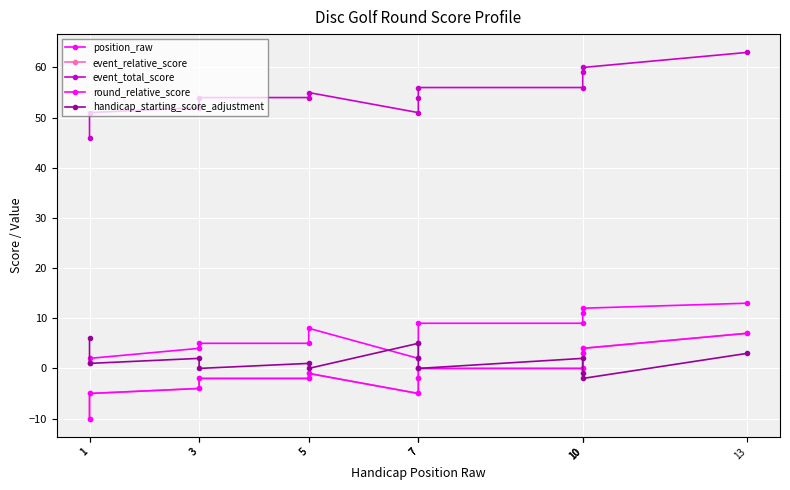

True or false: event_total_score has a value of 51 at 1.

True